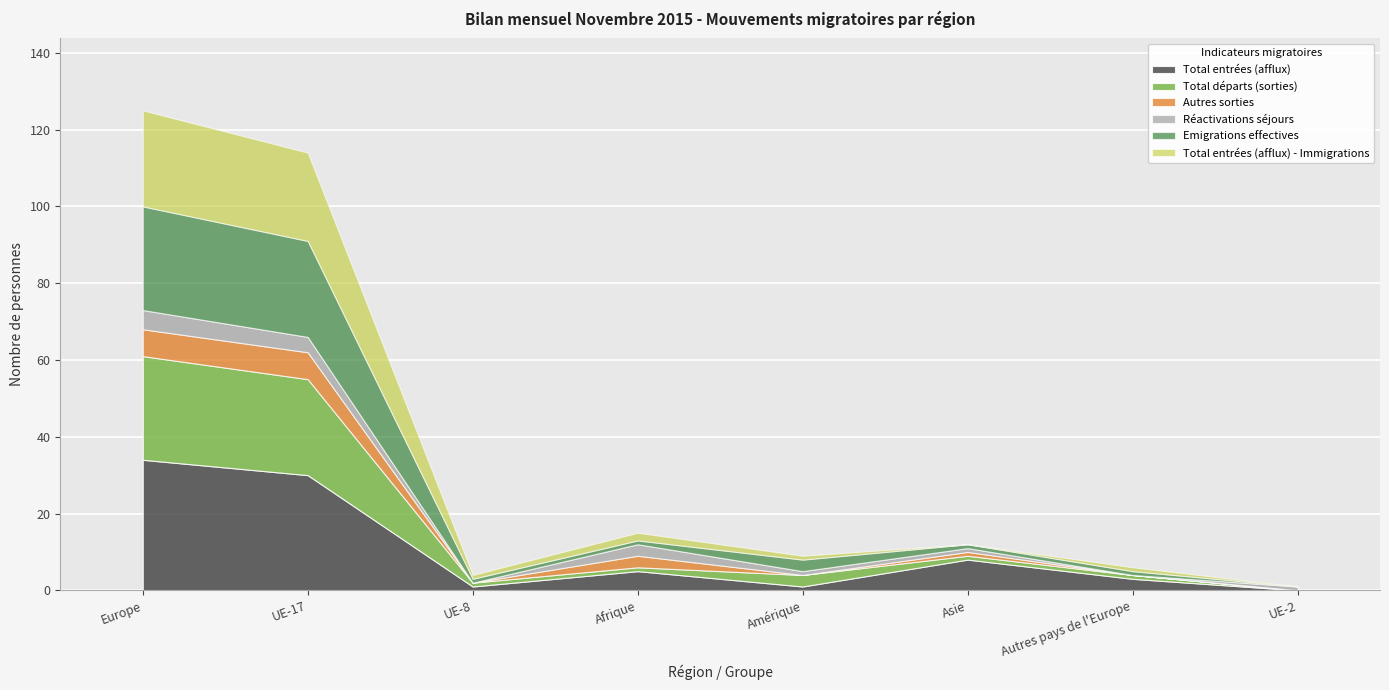

Is the value of Emigrations effectives at Afrique greater than the value of Total départs (sorties) at UE-17?

No